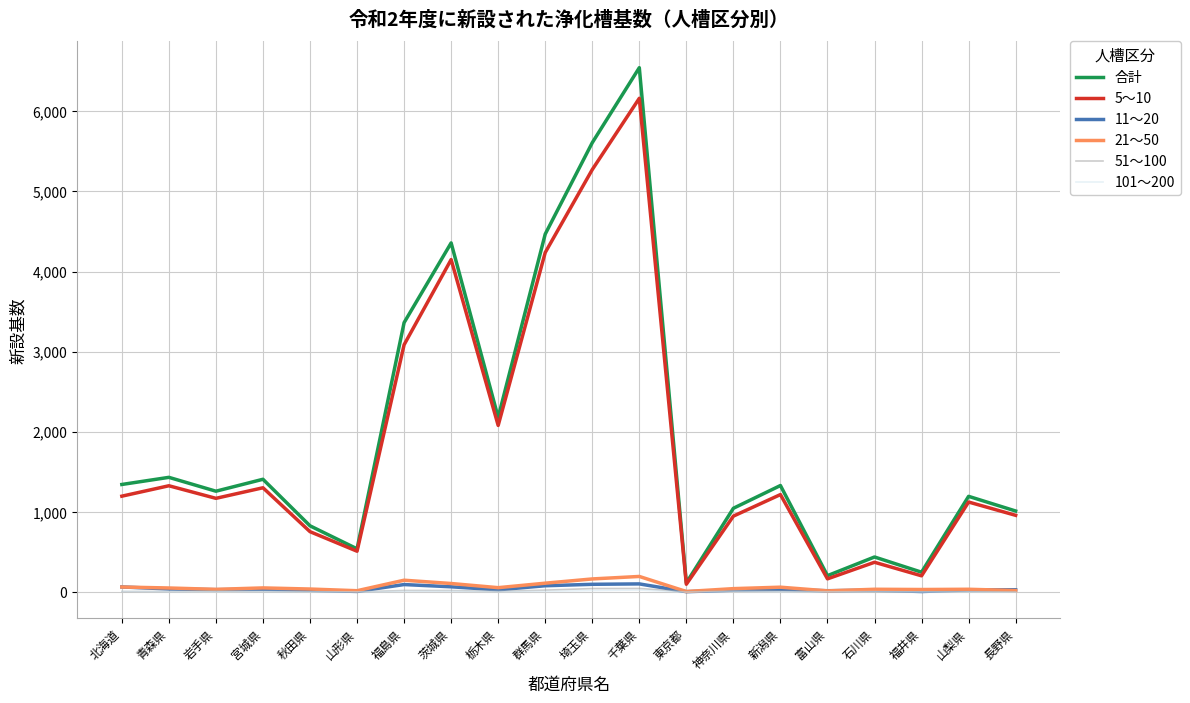

Which series has the largest range (max minus min)?

合計